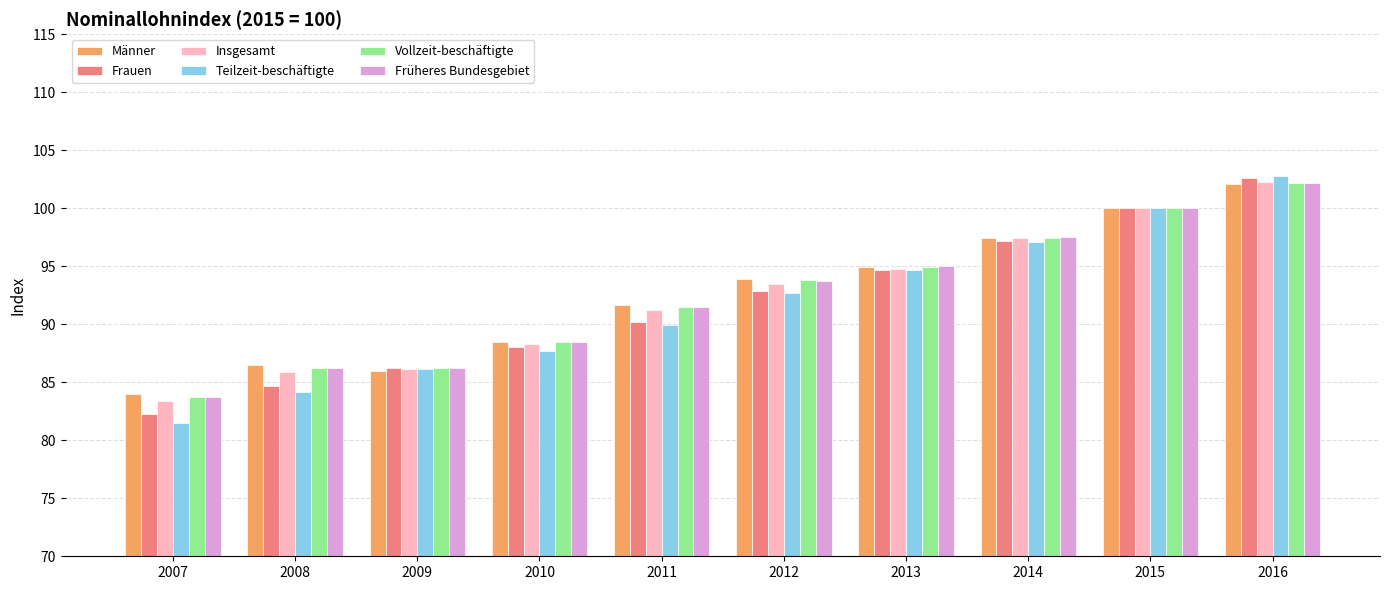

Are the bars horizontal?

No